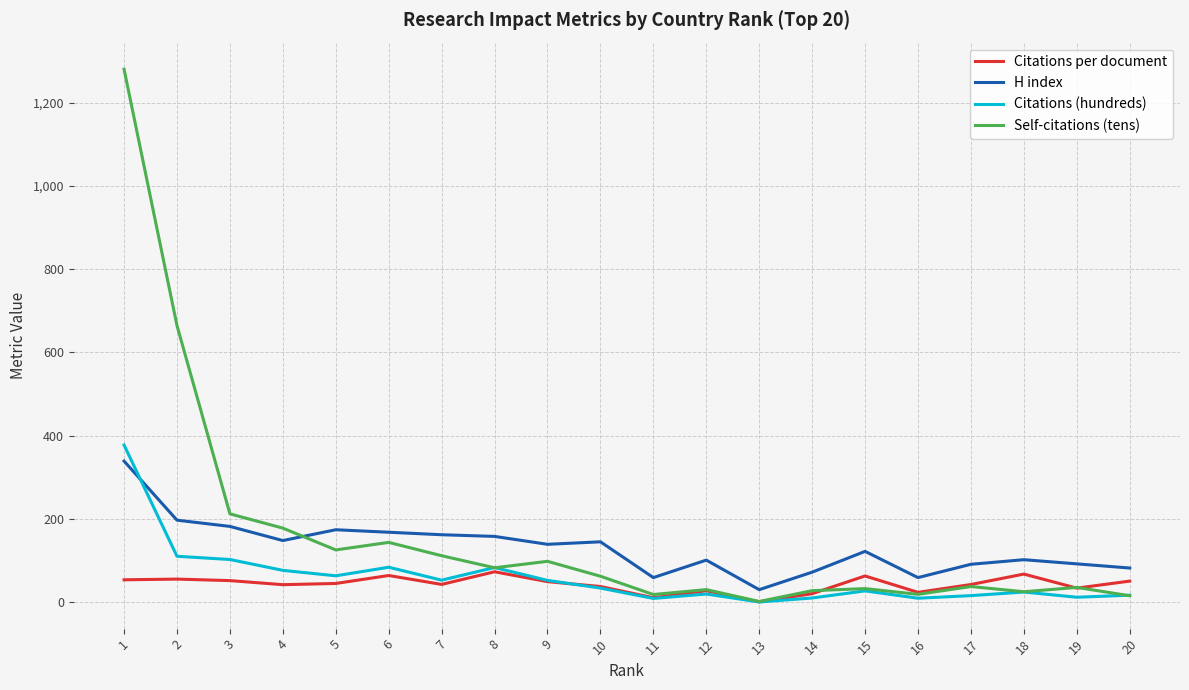

Is this an area chart (filled region under the line)?

No